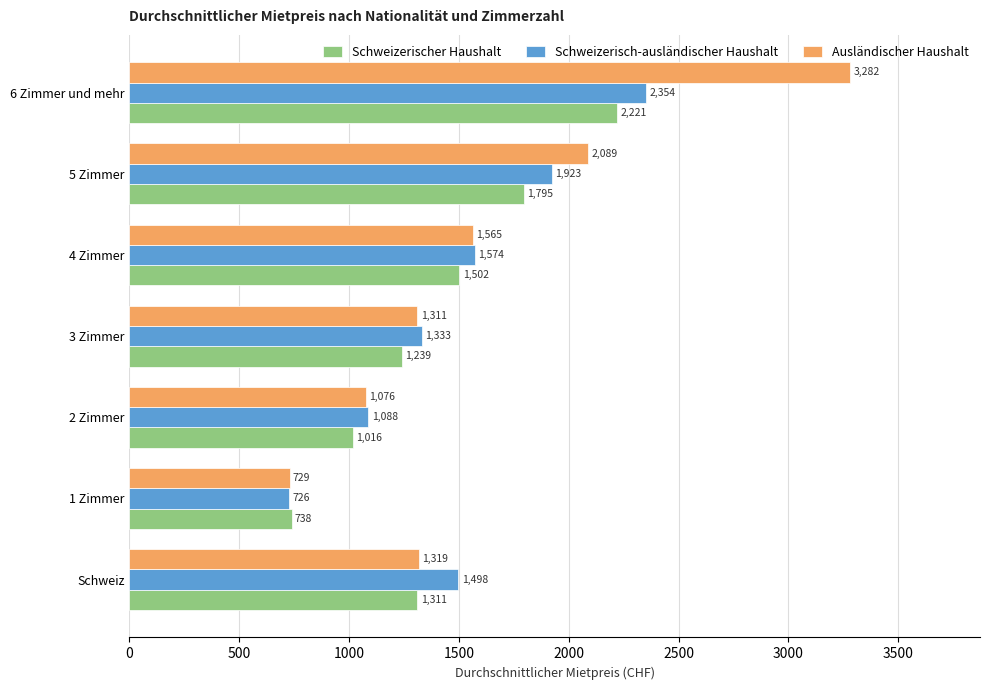

How many Schweizerisch-ausländischer Haushalt values are between 1088 and 1923?

5